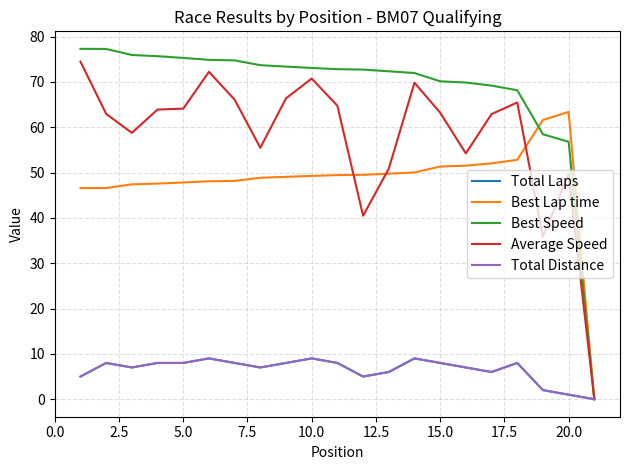

What is the average value of the Best Lap time series?

48.1